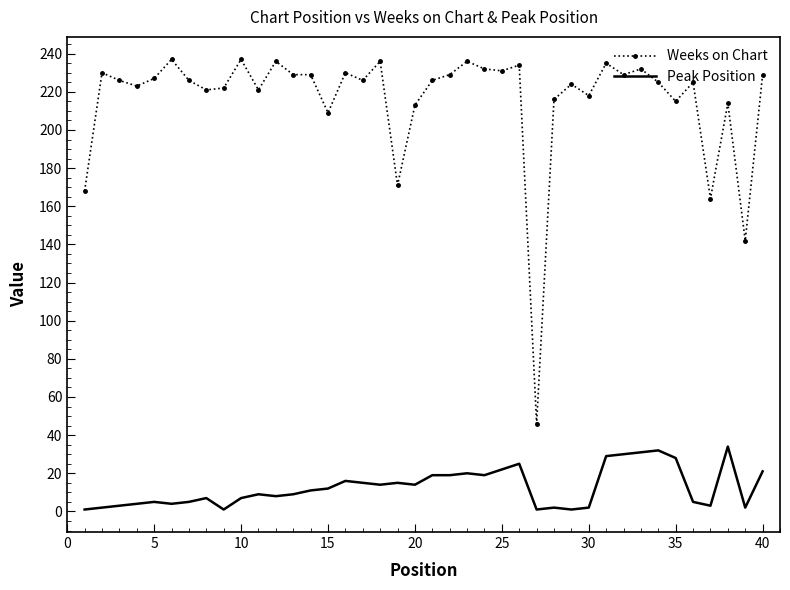

List the series in order of their overall mean, lowest first.

Peak Position, Weeks on Chart